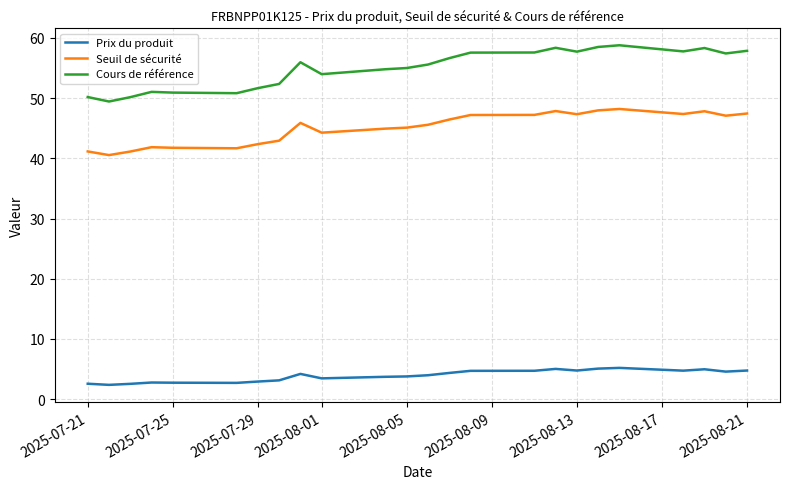

List the series in order of their overall mean, highest first.

Cours de référence, Seuil de sécurité, Prix du produit